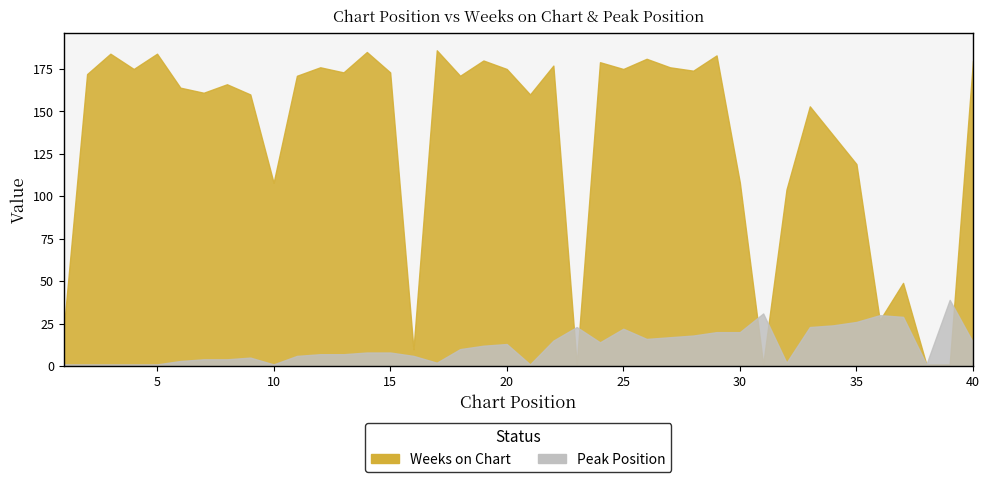

Rank the series at 4 from lowest to highest value.

Peak Position, Weeks on Chart